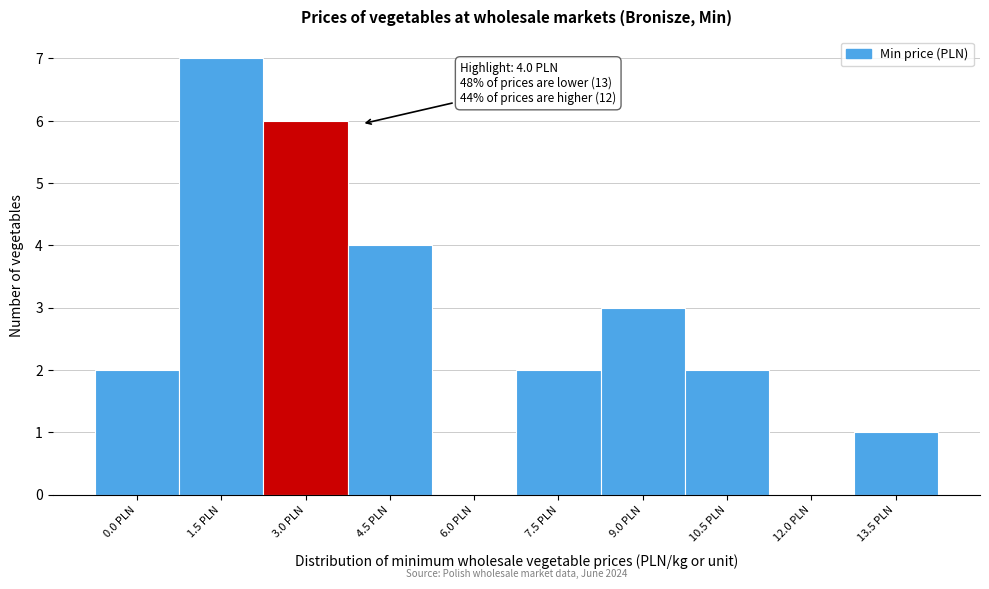

Reading left to right, what are all the values shown in this chart?

0.0 PLN=2	1.5 PLN=7	3.0 PLN=6	4.5 PLN=4	6.0 PLN=0	7.5 PLN=2	9.0 PLN=3	10.5 PLN=2	12.0 PLN=0	13.5 PLN=1